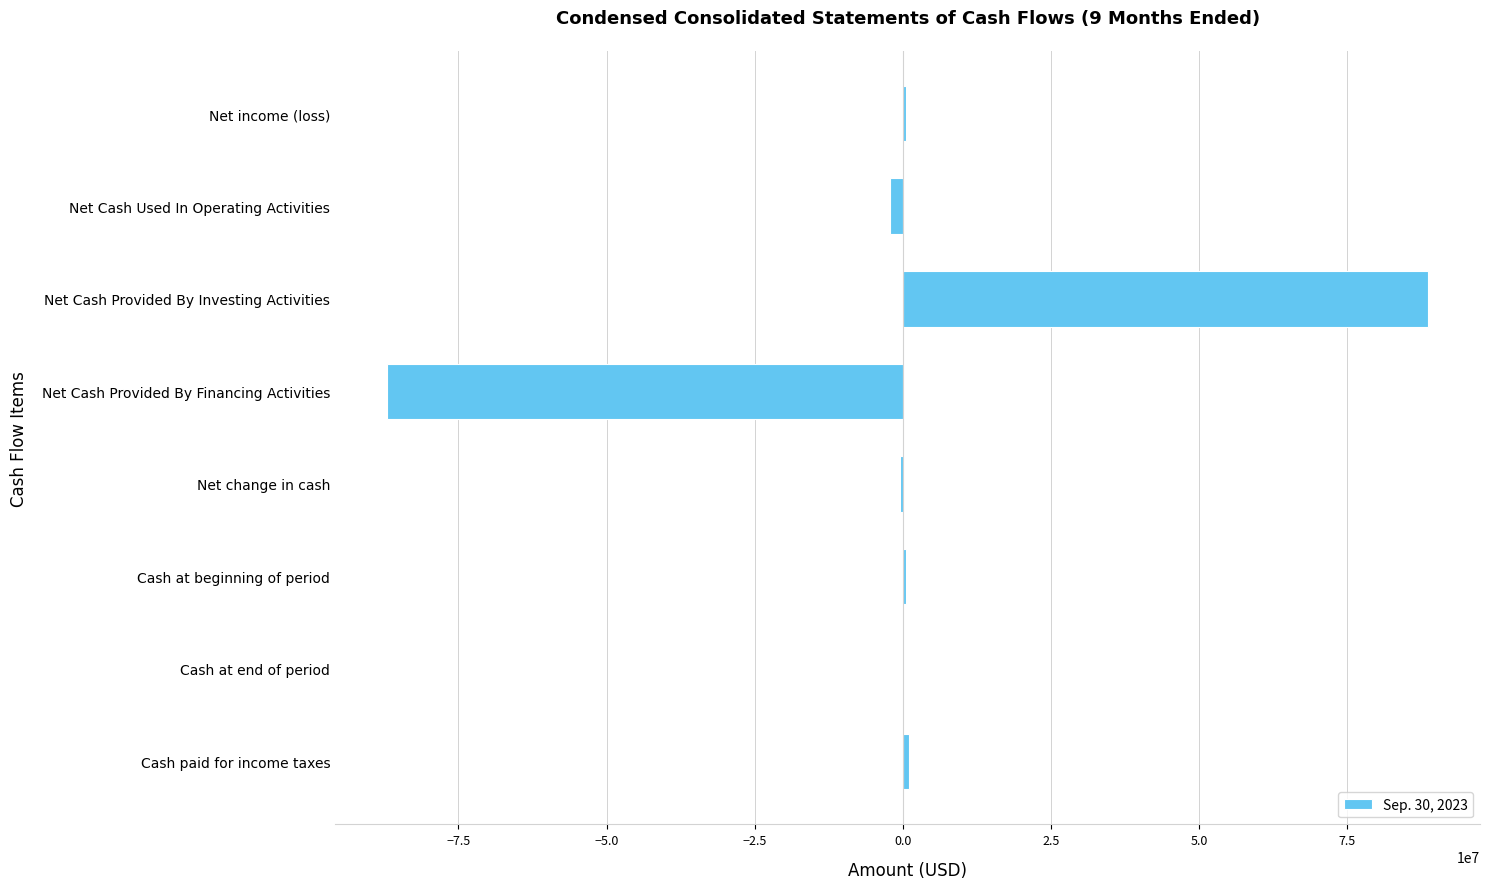

At which category does the chart reach its peak across all series?

Net Cash Provided By Investing Activities